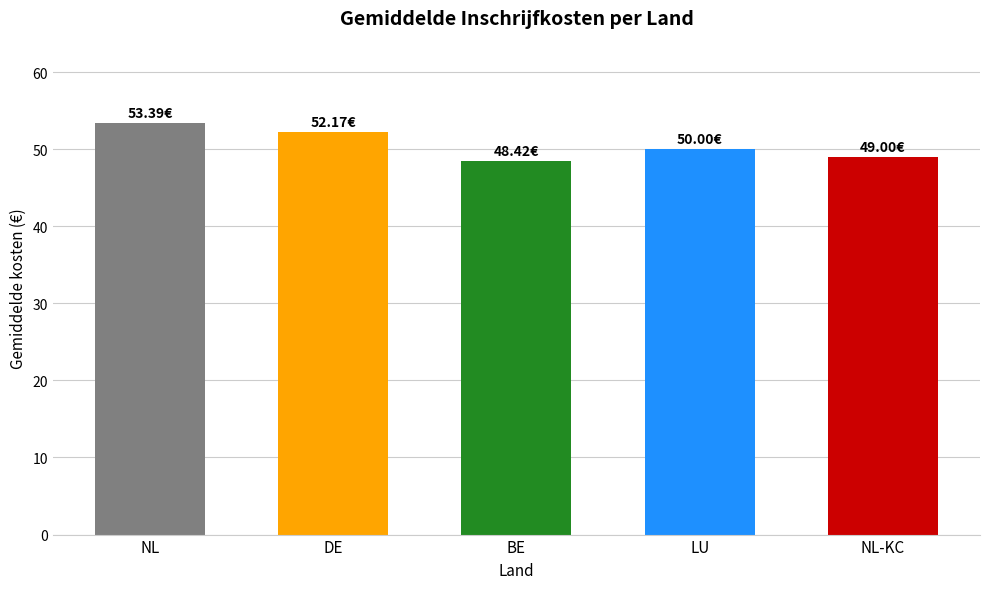

True or false: the data shows 49.0 at NL-KC.

True